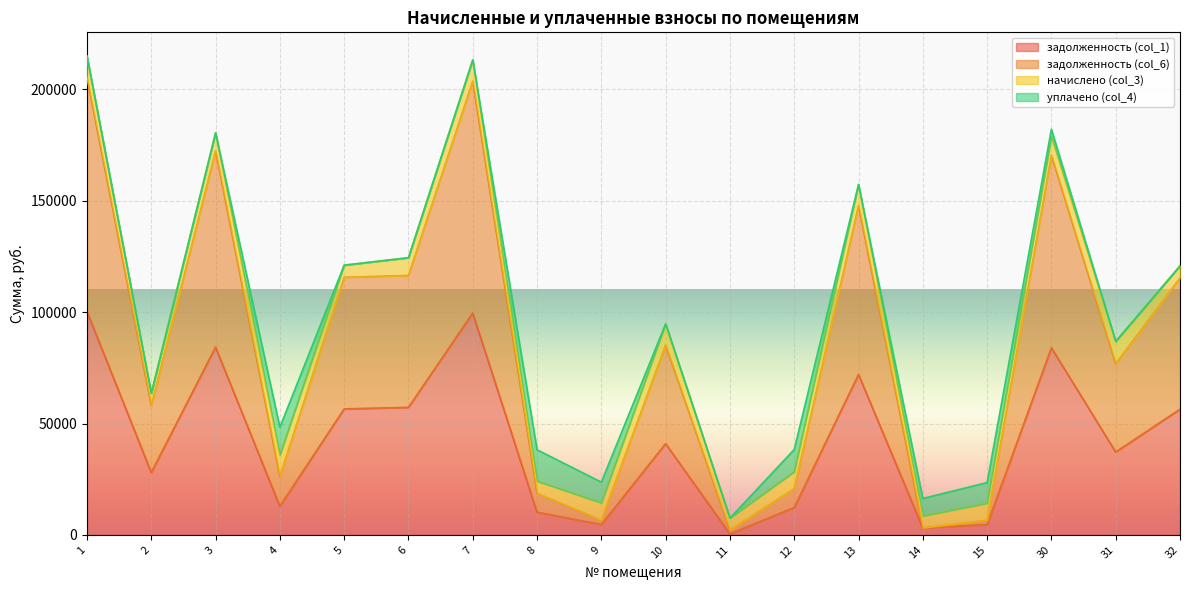

Between 4 and 5, which series saw the biggest shift?

задолженность (col_6)